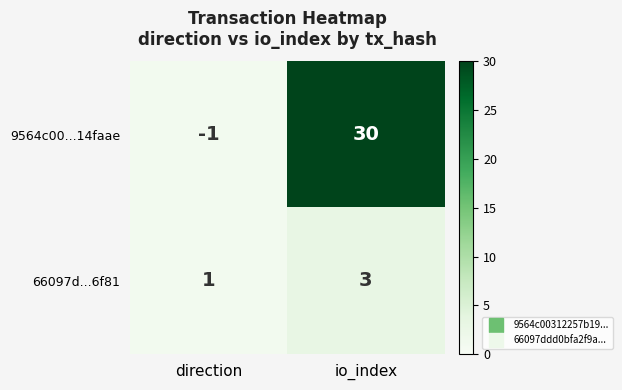

What is the total value across all series at direction?

0